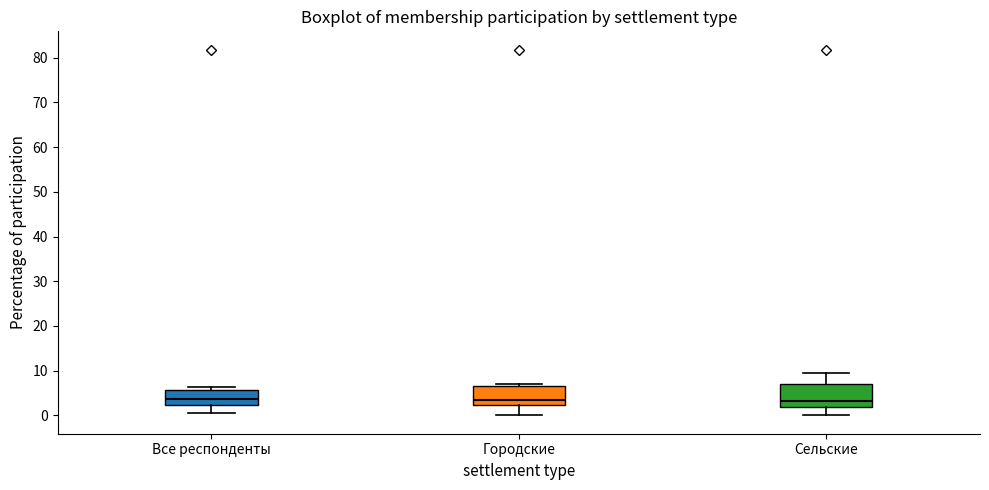

Reading left to right, transcribe this box plot: for each box, give where its median line is, the range the box spans, and where its two whiskers end, as read against the y-axis. The values are not printed on the chart, so give them approximately, as read against the axis.

Все респонденты: median 4, box 2 to 6, whiskers 1 to 6 (just above the box's upper edge)
Городские: median 3, box 2 to 7, whiskers 0 to 7 (just above the box's upper edge)
Сельские: median 3, box 2 to 7, whiskers 0 to 9